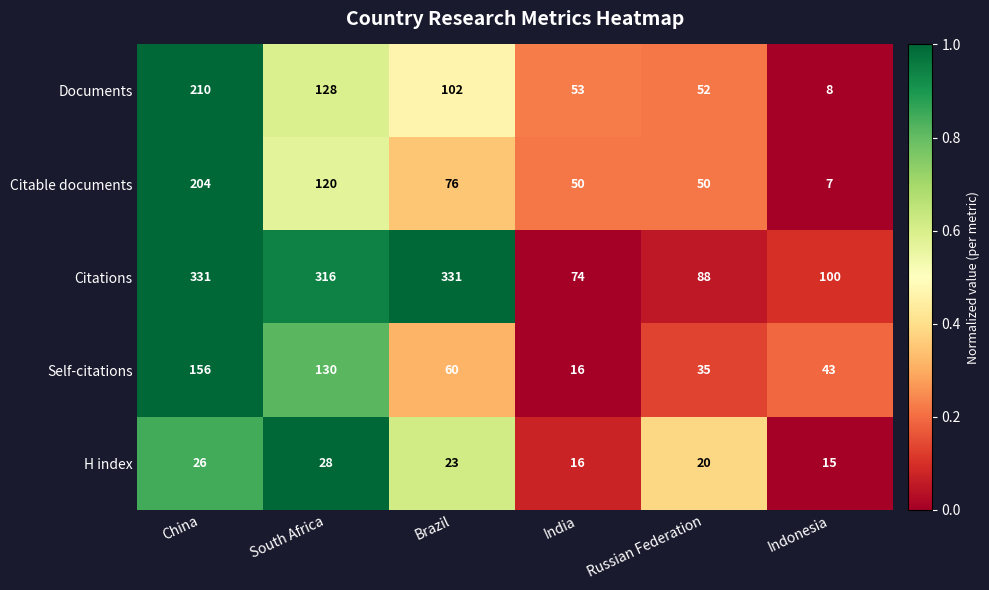

How many data points does each series have?

6